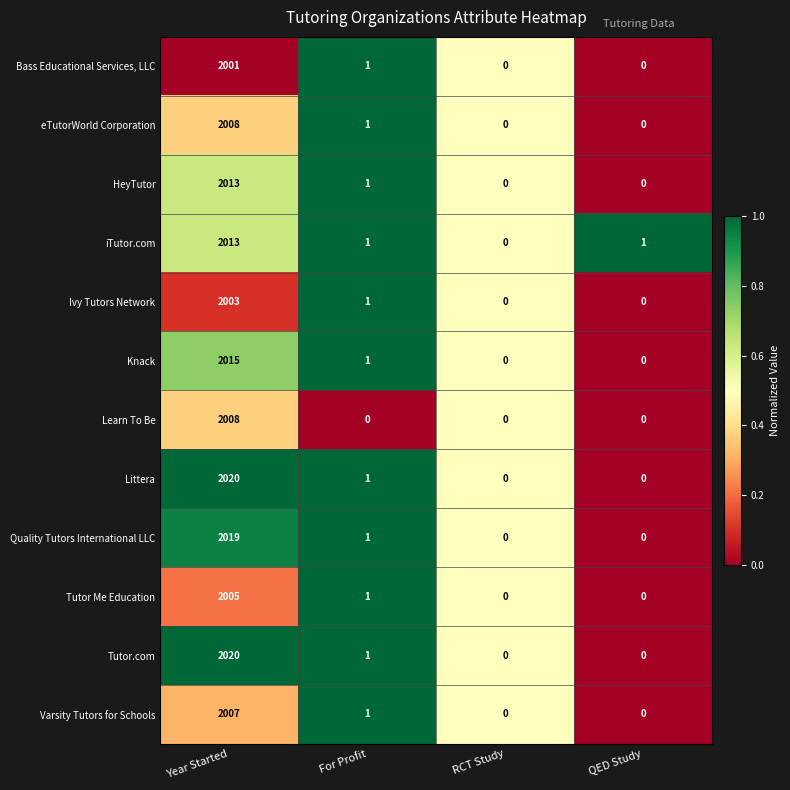

The HeyTutor series shows 0 at QED Study. True or false?

True